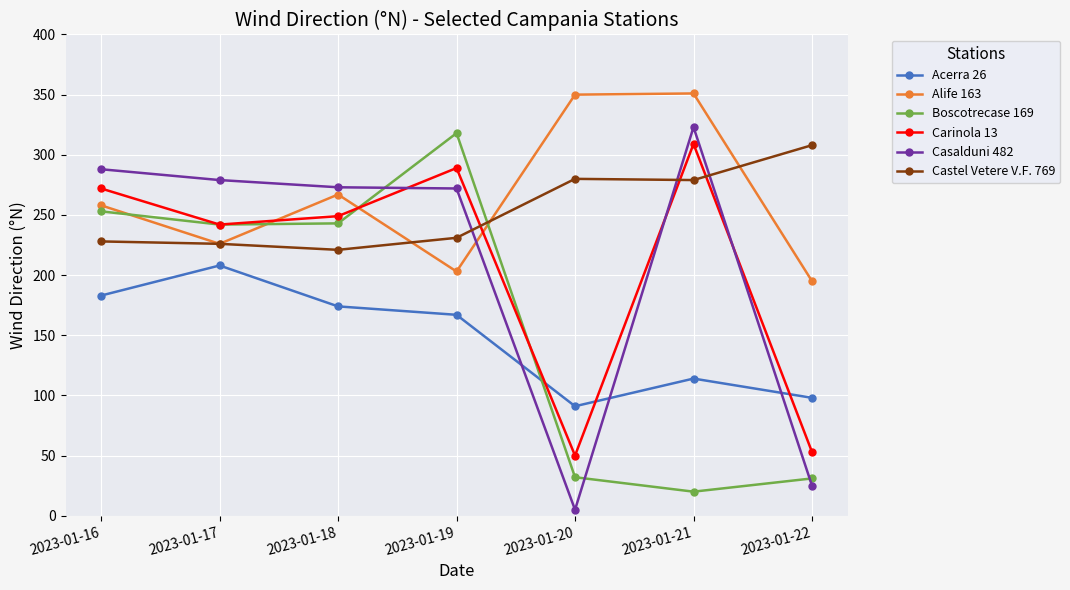

True or false: Alife 163 has a value of 81 at 2023-01-21.

False